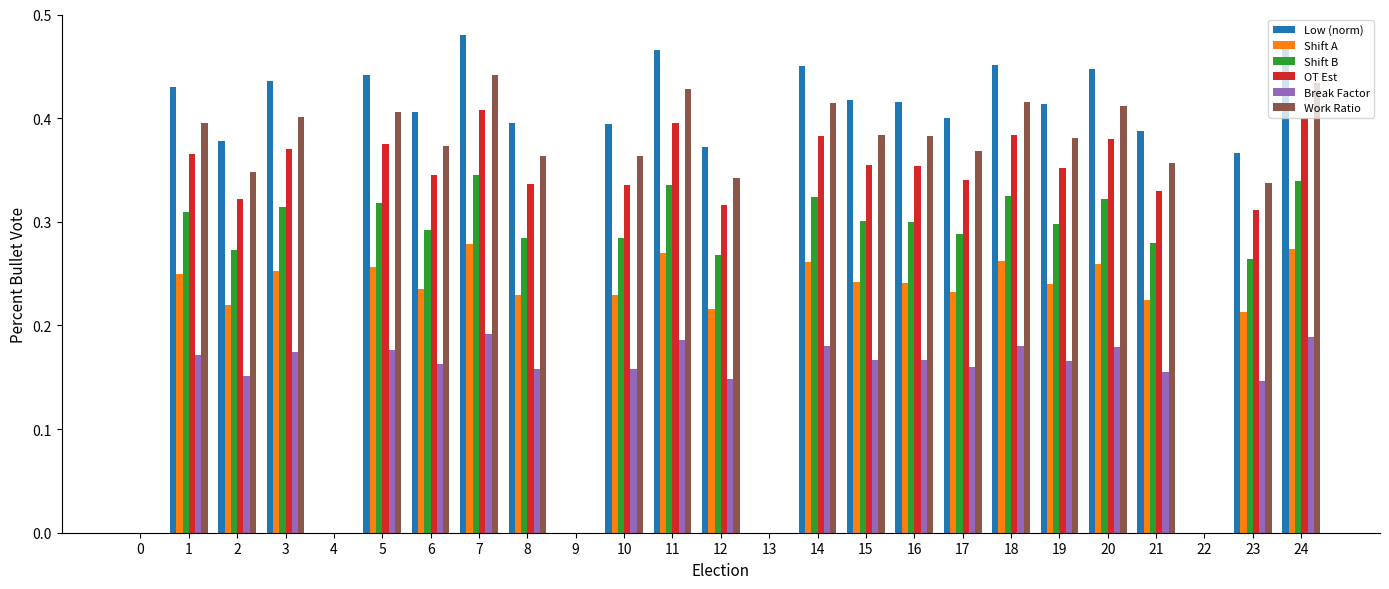

Which series has the largest total across all categories?

Low (norm)